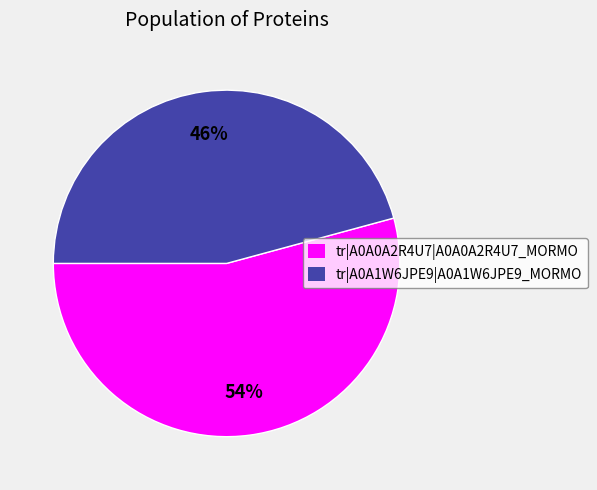

The tr|A0A0A2R4U7|A0A0A2R4U7_MORMO slice represents 54% of the pie. True or false?

True